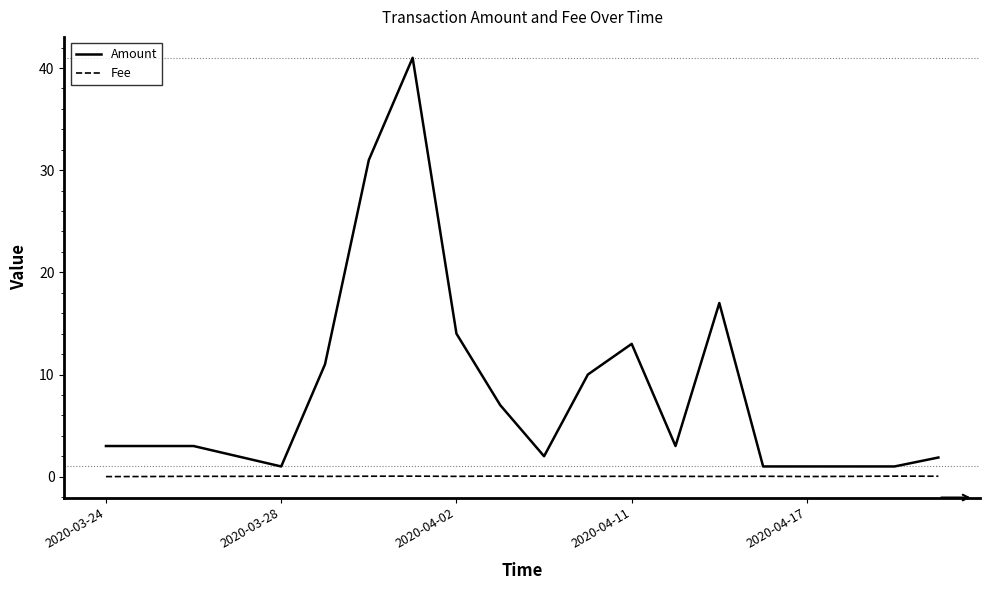

List the series in order of their peak value, highest first.

Amount, Fee